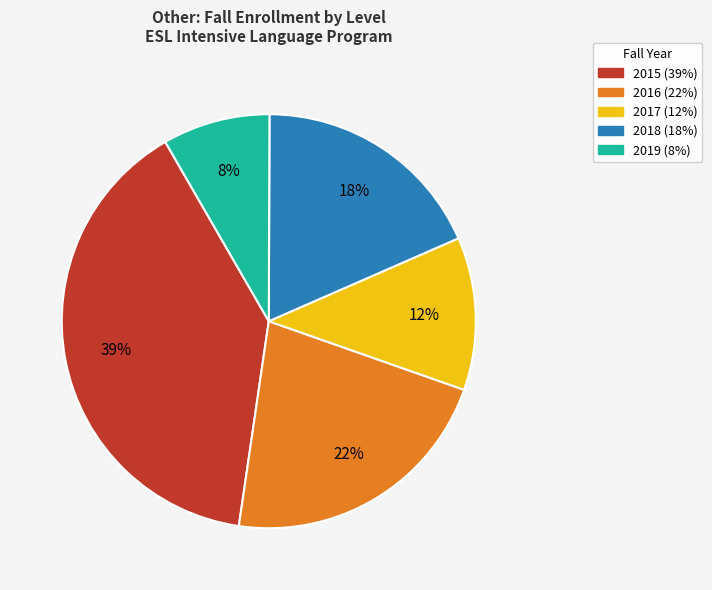

What percentage is the 2016 slice, to the nearest percent?

22%